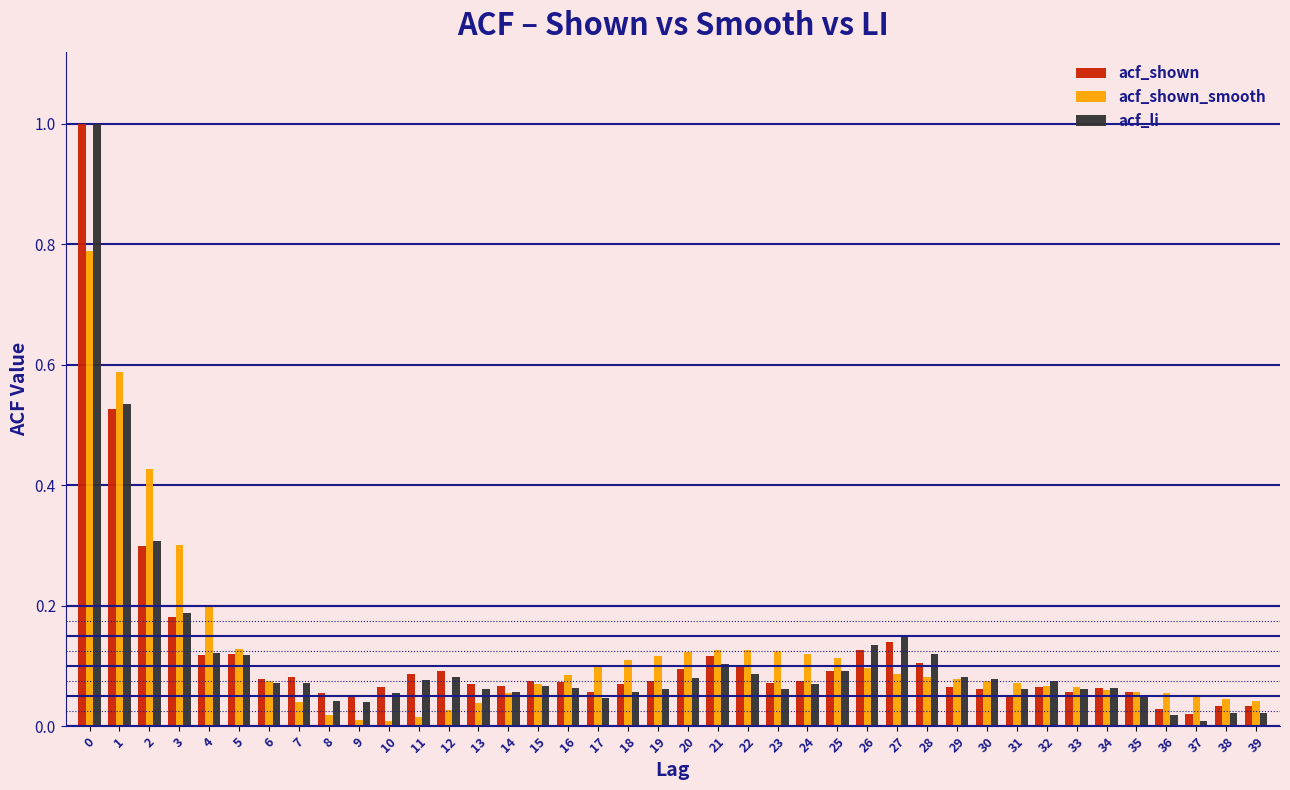

Between 4 and 34, which series saw the biggest shift?

acf_shown_smooth